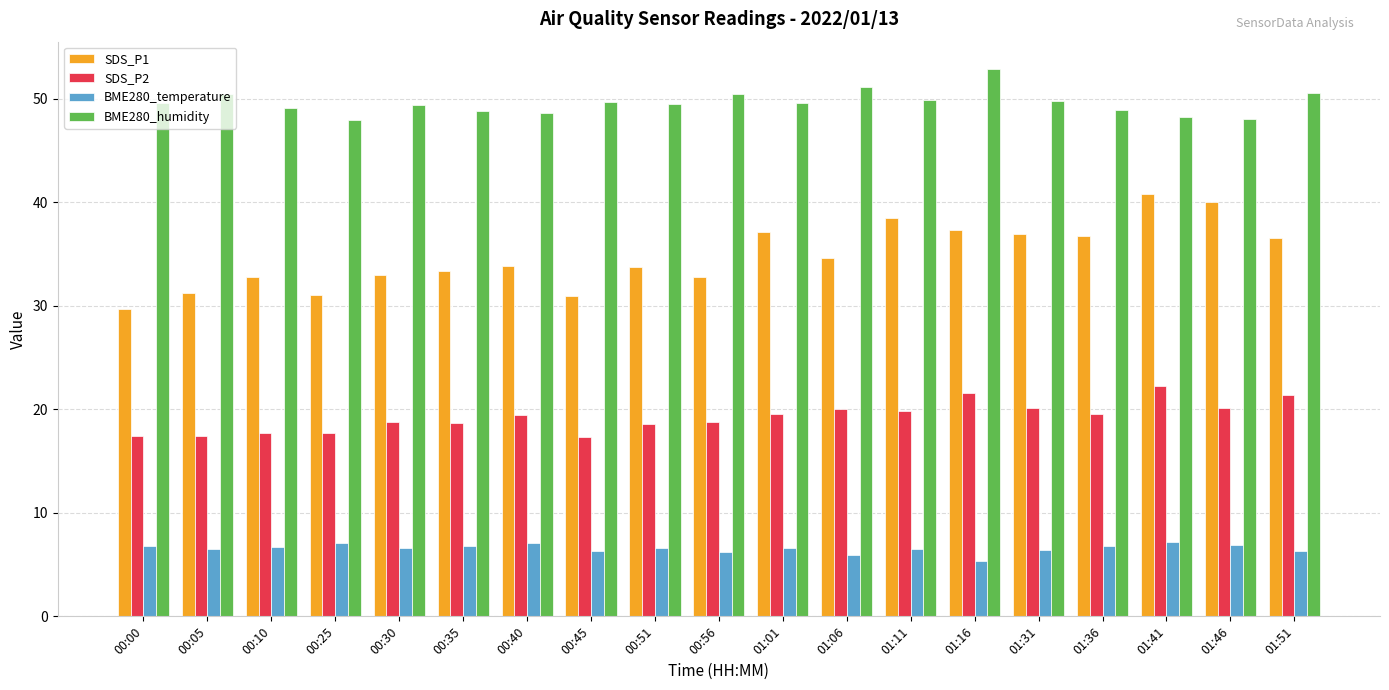

What position from the right is 01:16?

6